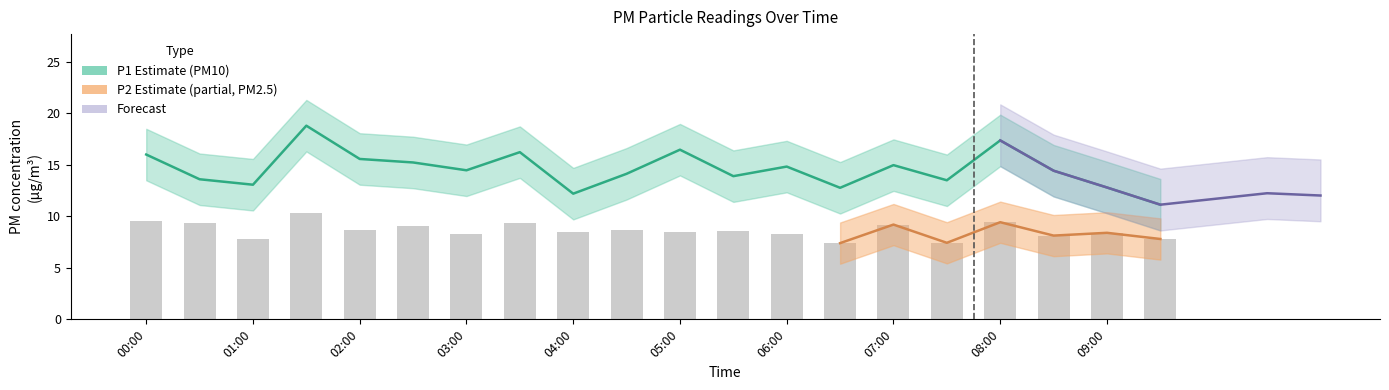

What is the difference between the maximum and minimum values in the P1 series?

7.7